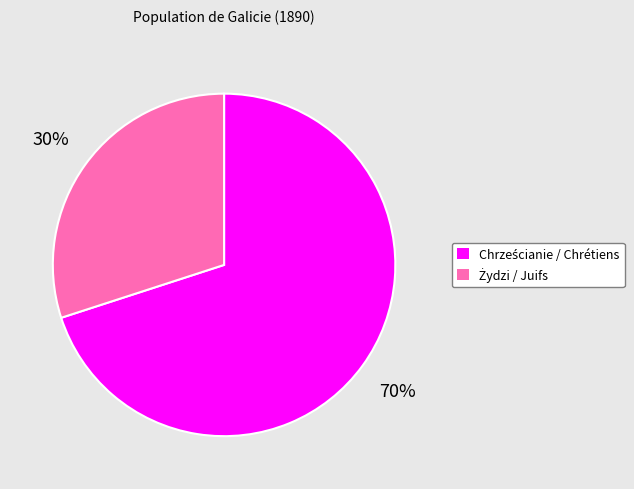

Is there a majority slice in this chart?

Yes